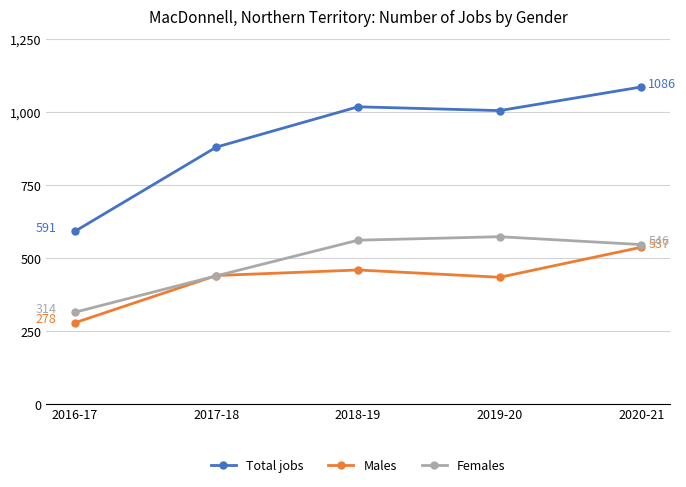

What is the label of the 1st point from the right?

2020-21